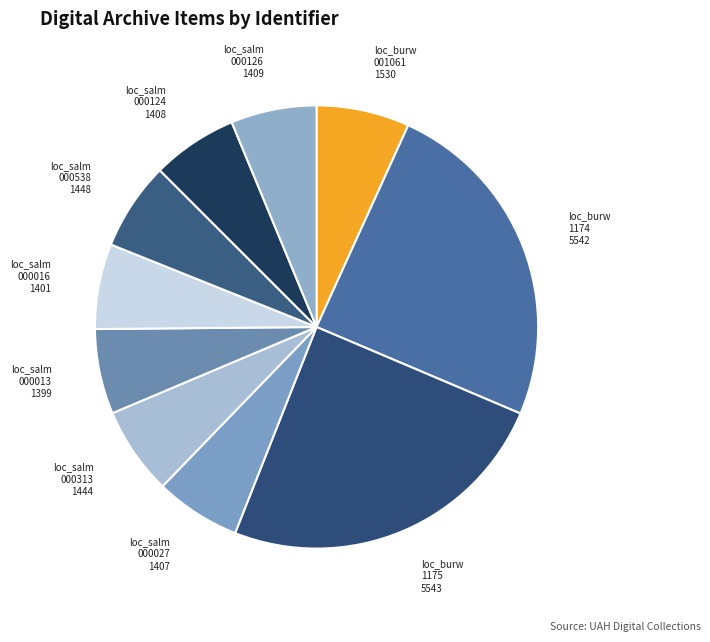

How many segments does this pie chart have?

10